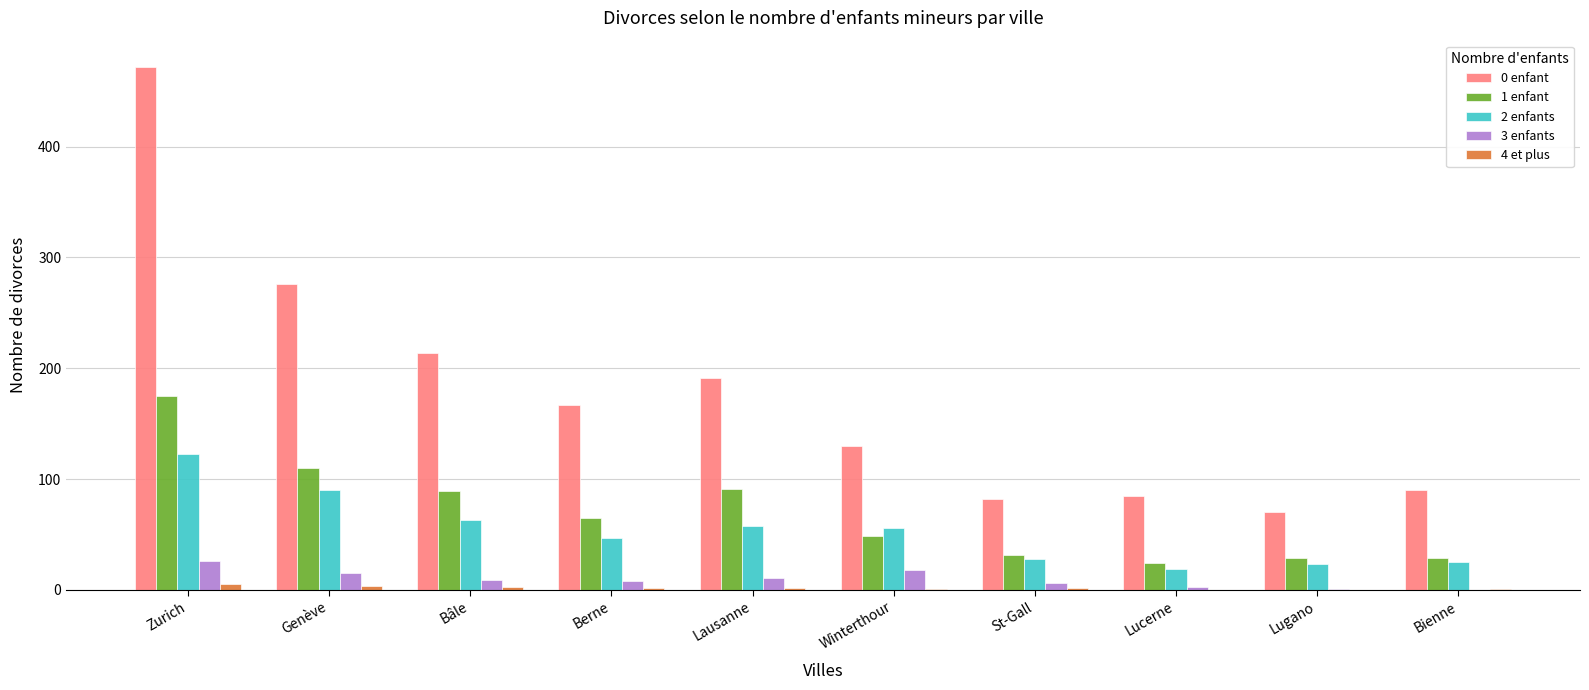

Count the number of data series in this chart.

5